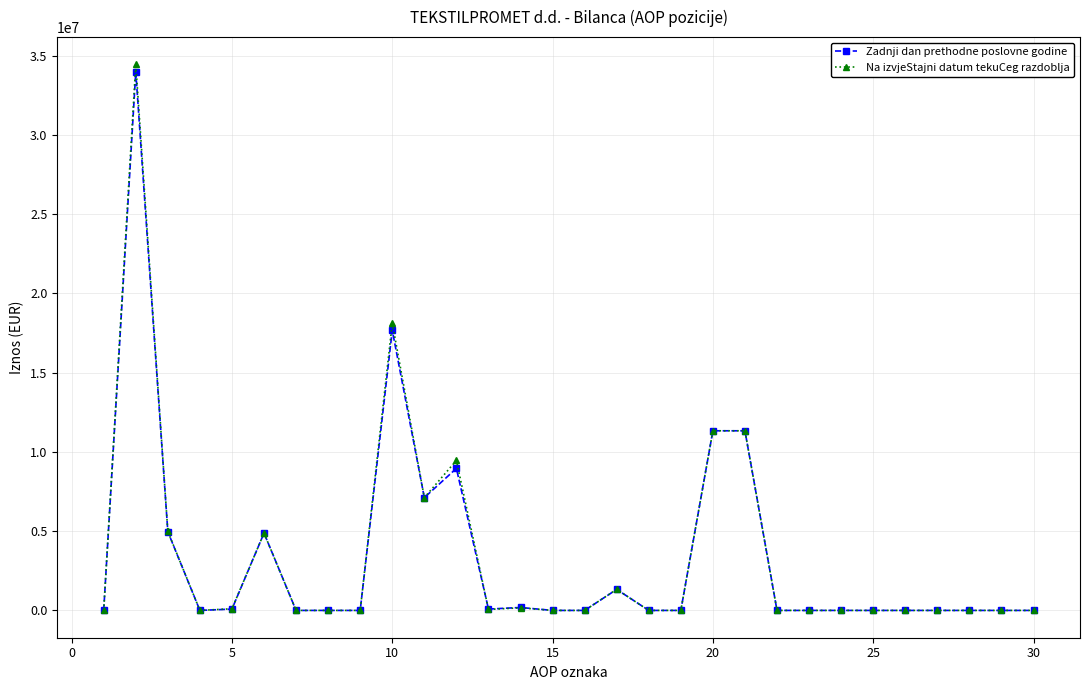

Which series has the largest range (max minus min)?

Na izvjeStajni datum tekuCeg razdoblja